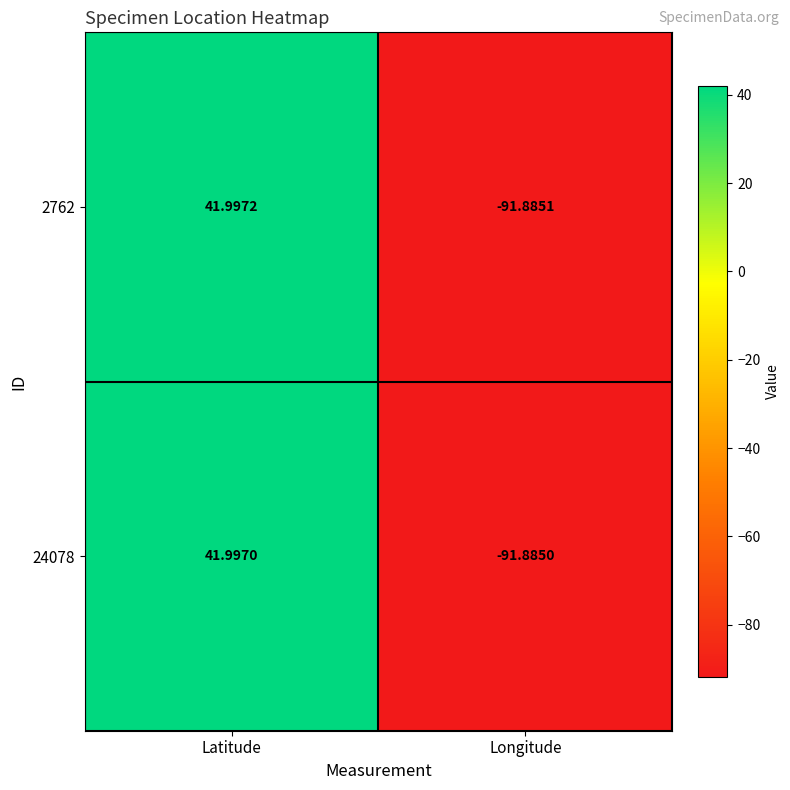

List the labels in order of 24078 value, largest first.

Latitude, Longitude